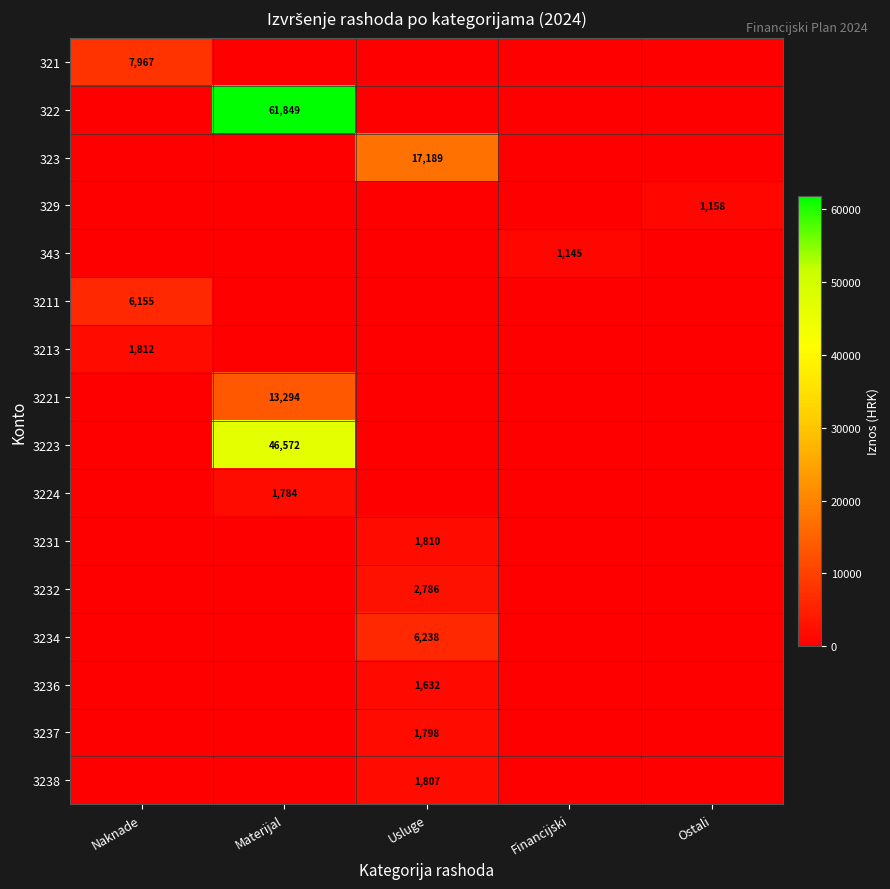

True or false: 343 has a value of 1145 at Financijski.

True